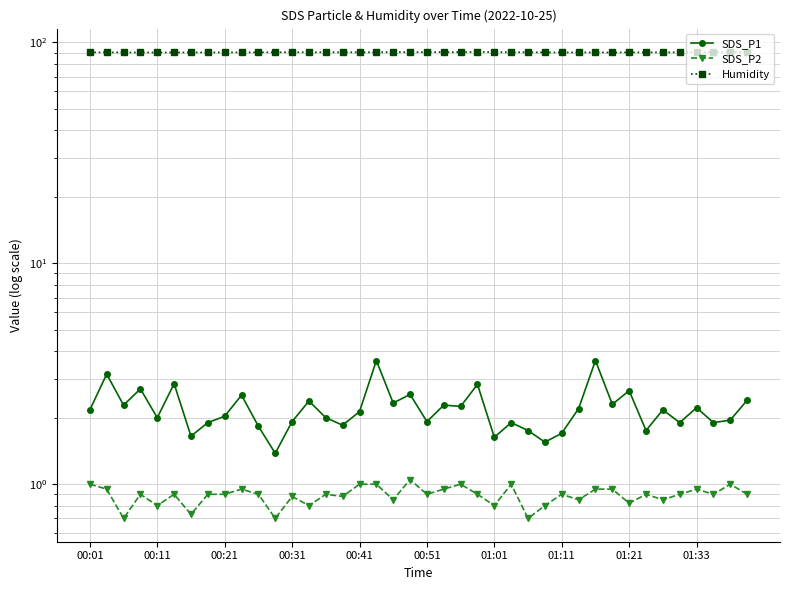

How many distinct data groups are displayed?

3